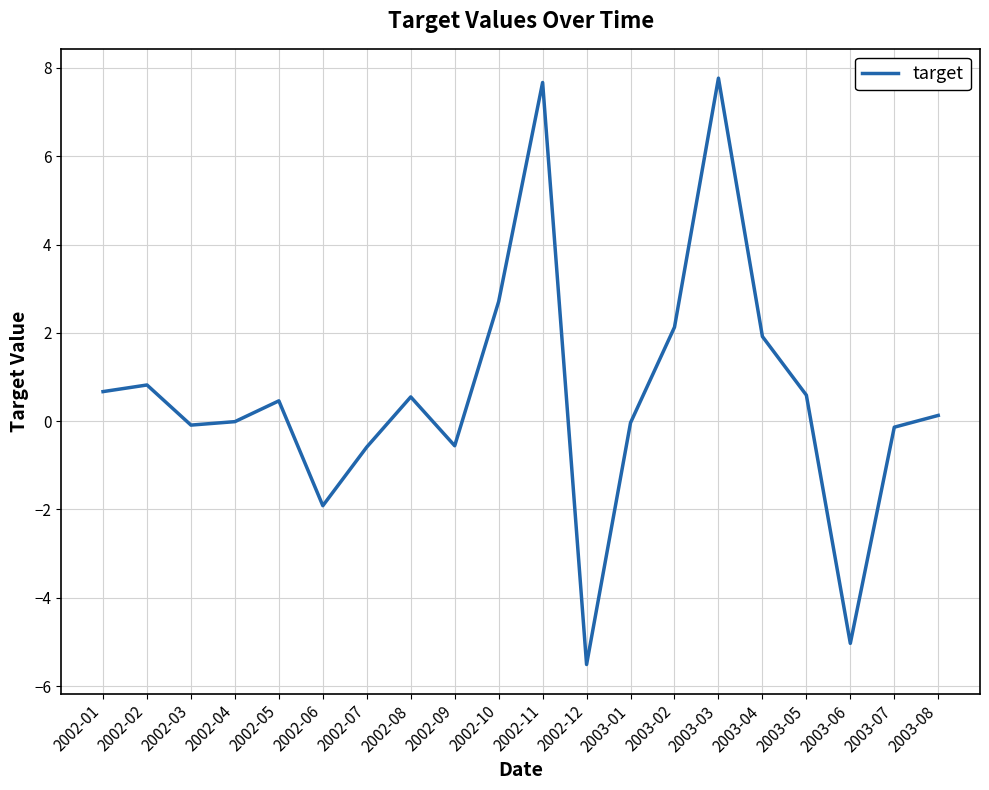

What is the difference between the second highest and second lowest values?

12.7